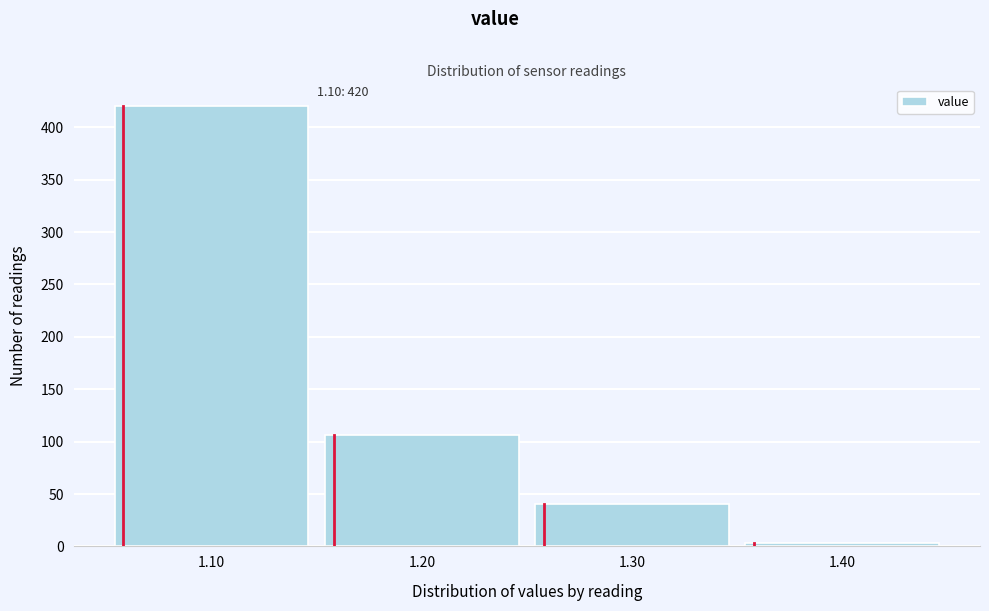

Over which range of the x-axis is the bar tallest?

1.05 to 1.15